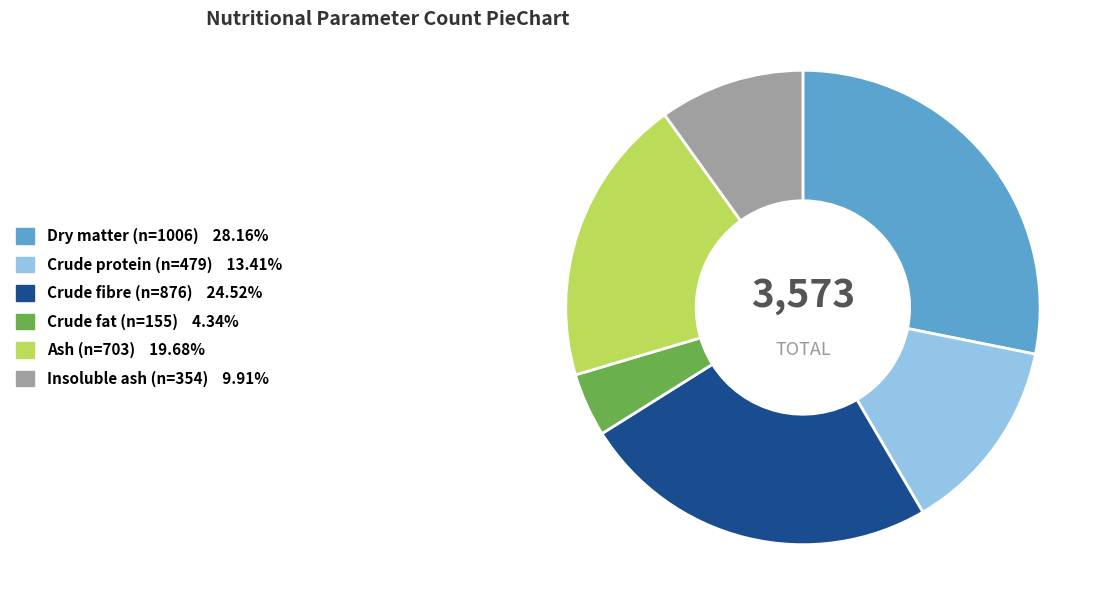

Is the sum of Ash (n=703) 19.68% and Crude protein (n=479) 13.41% greater than half?

No